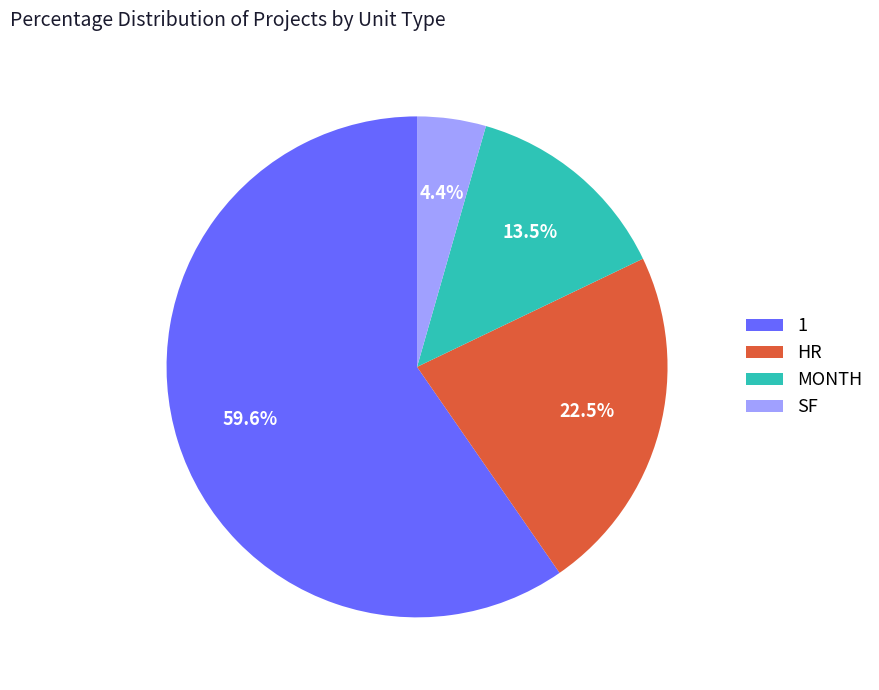

What portion of the pie excludes 1?

40.4%